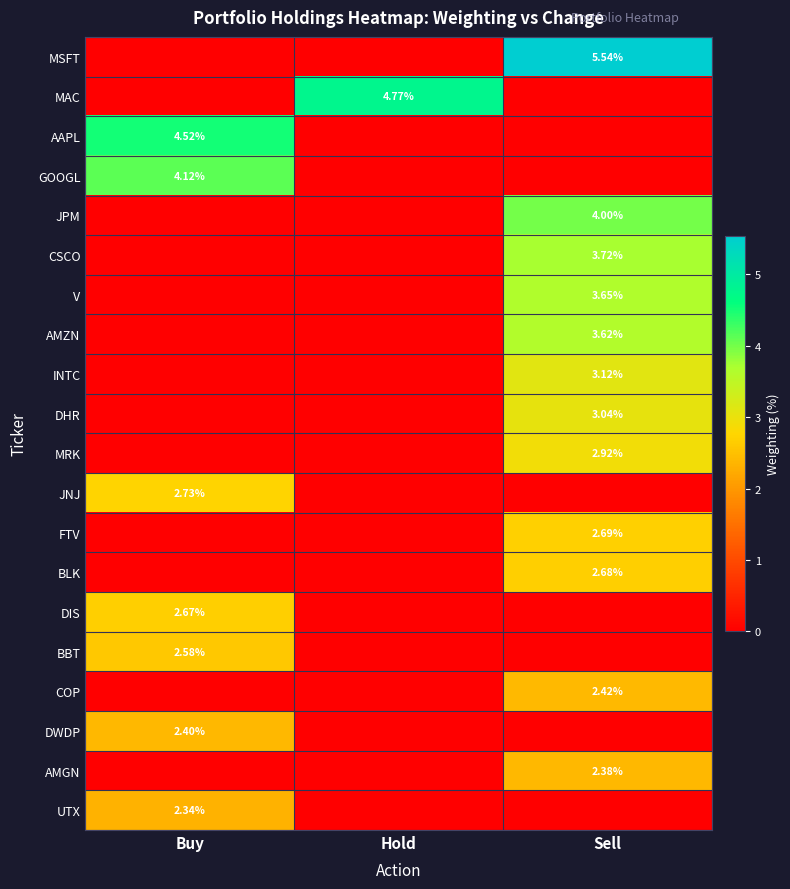

What is the difference between the maximum and minimum values in the AAPL series?

4.5